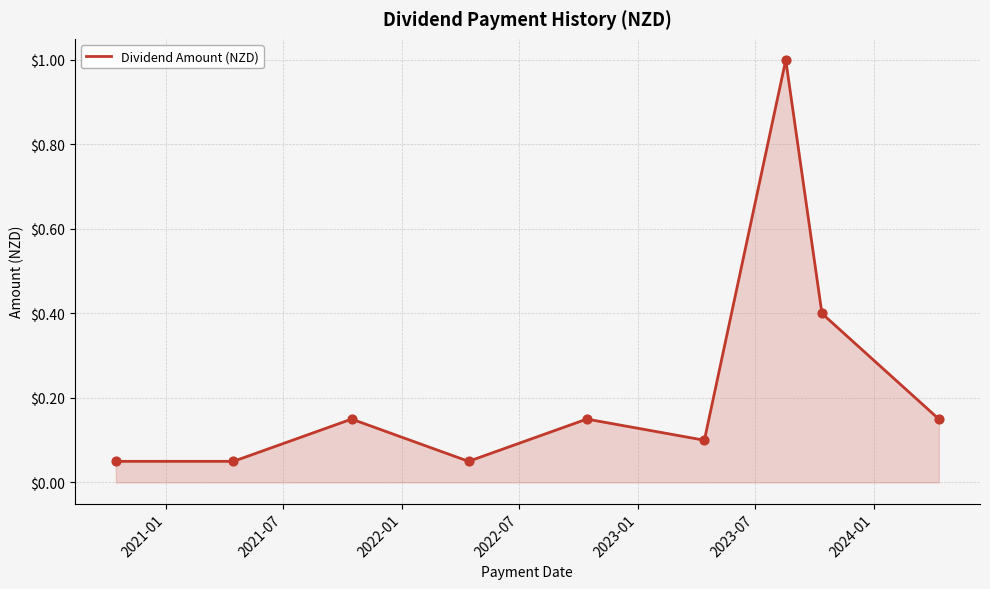

What is the greatest value displayed?

1.0